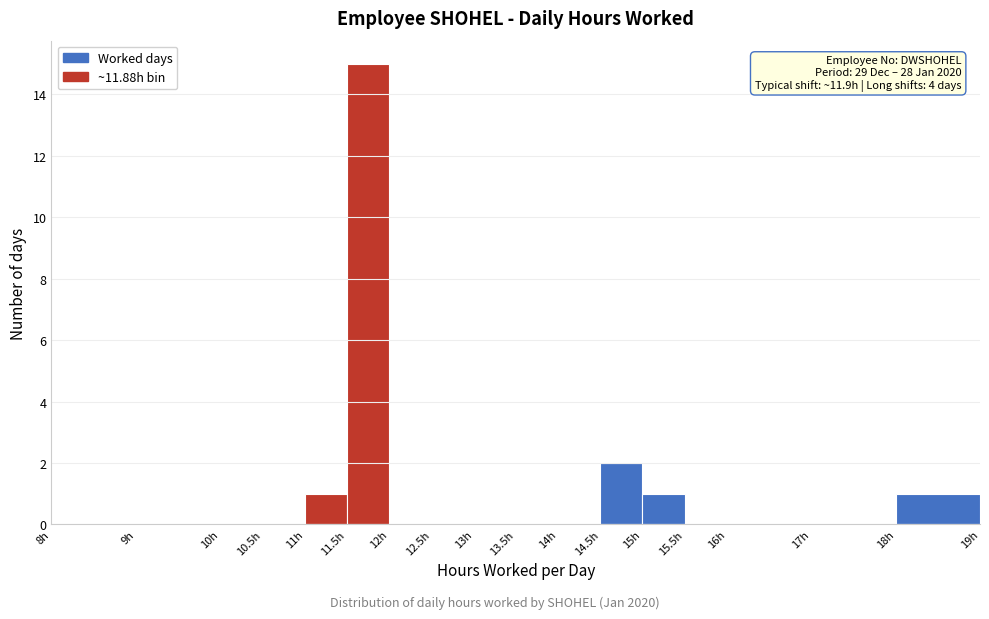

Over which range of the x-axis is the bar tallest?

11.5 to 12.0